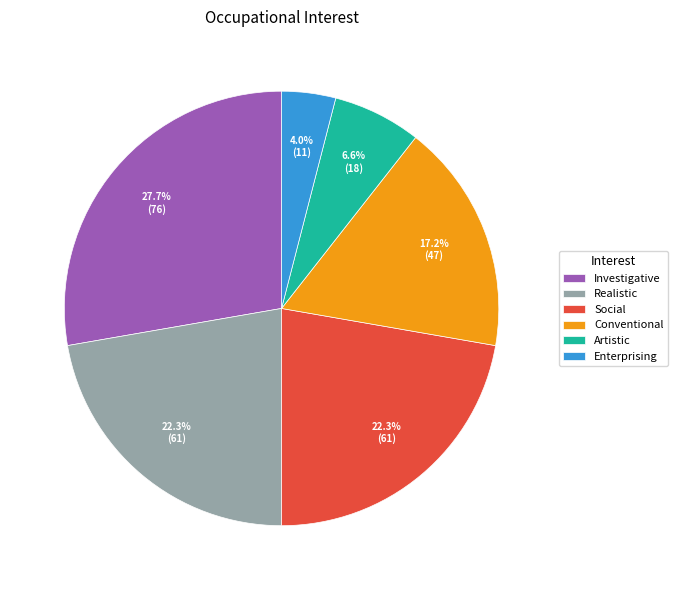

What is the total percentage of Artistic and Enterprising?

10.6%